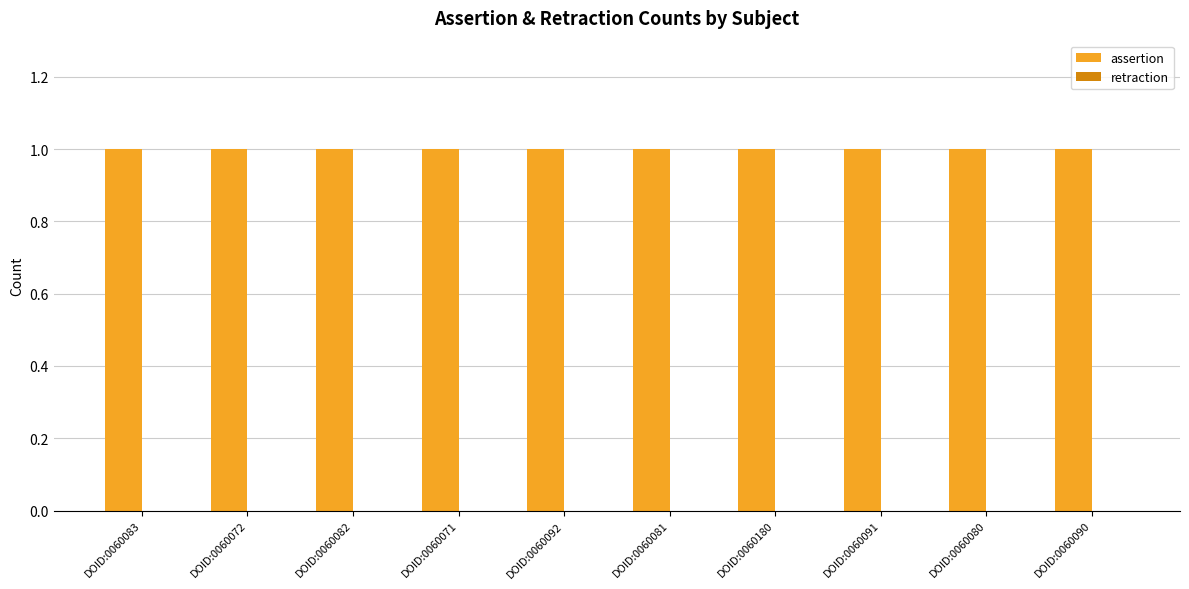

At which category is the sum across all series the highest?

DOID:0060083